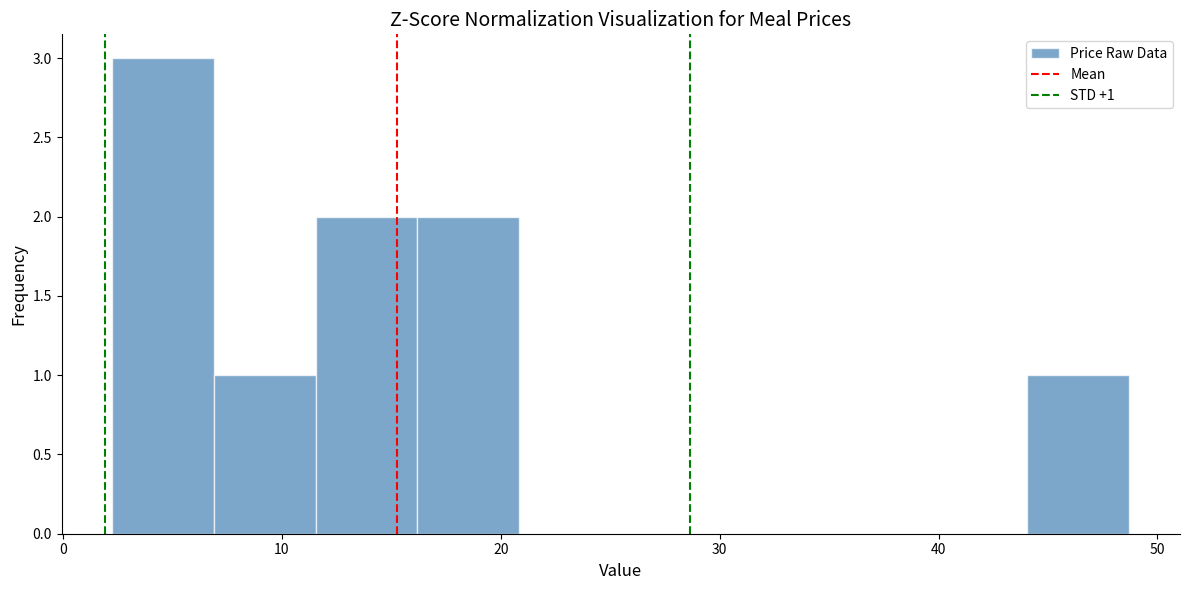

Which range on the x-axis has the tallest bar?

2 to 7